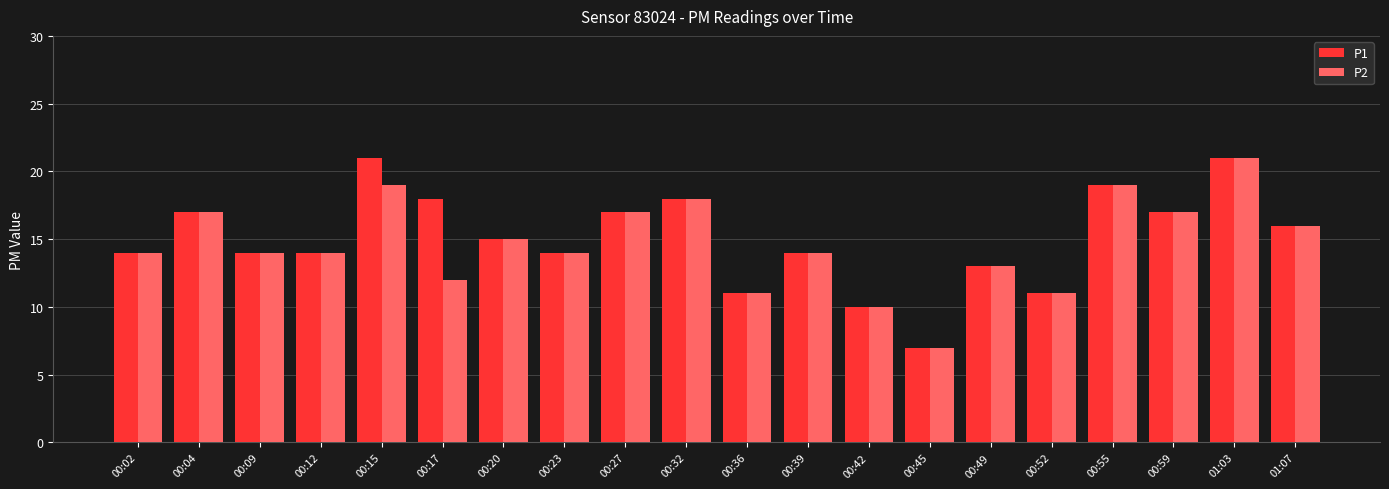

True or false: P1 has a value of 13 at 00:49.

True